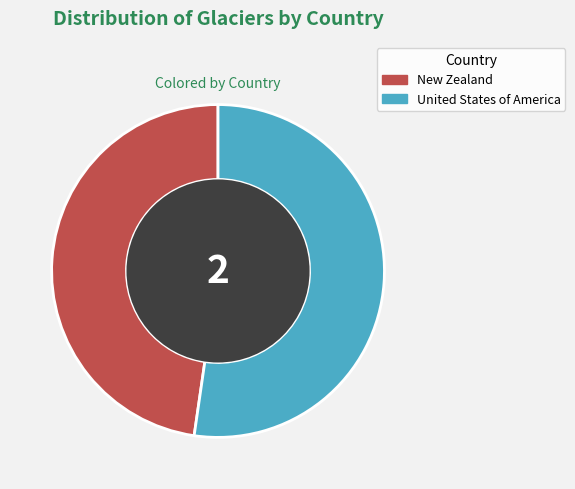

What is the ratio of the value at New Zealand to the value at United States of America?

0.9